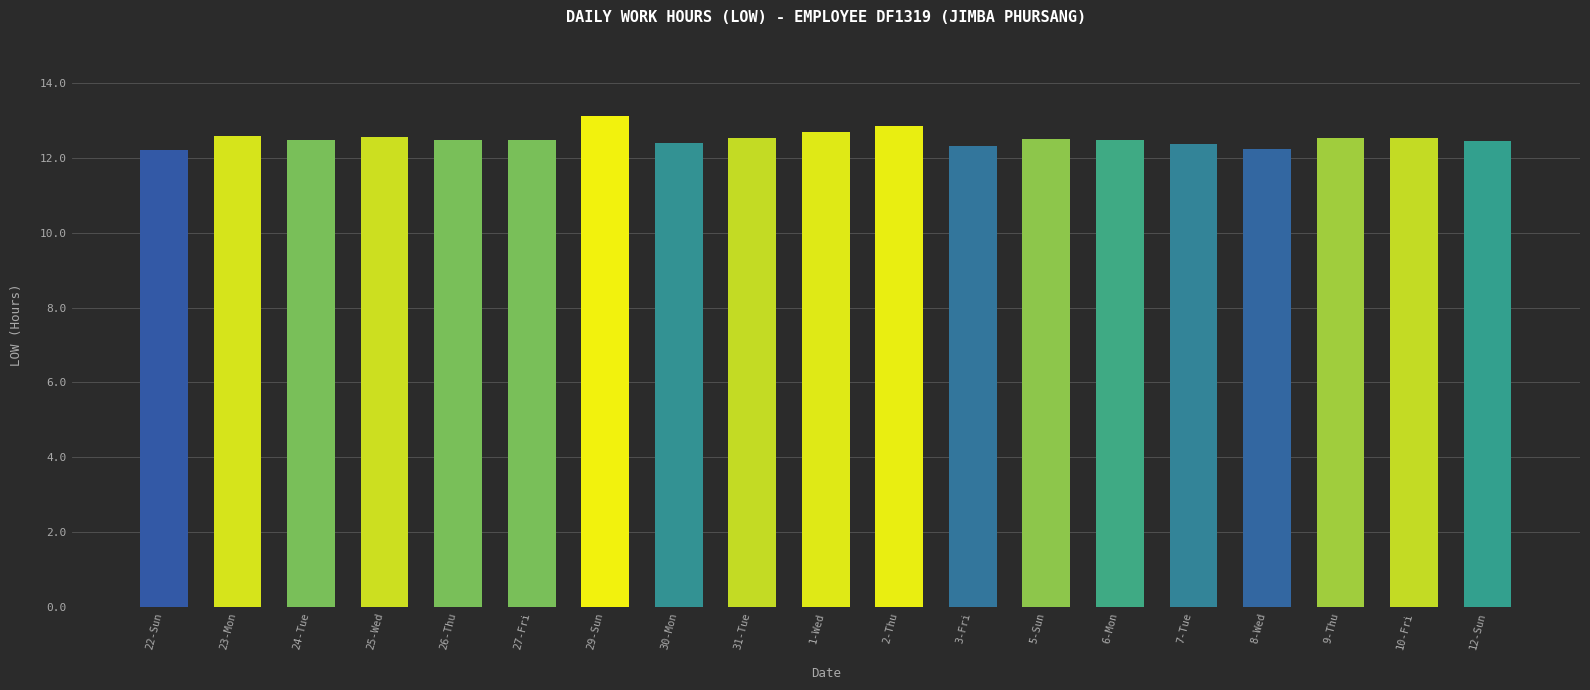

Read the value at 26-Thu.

12.5